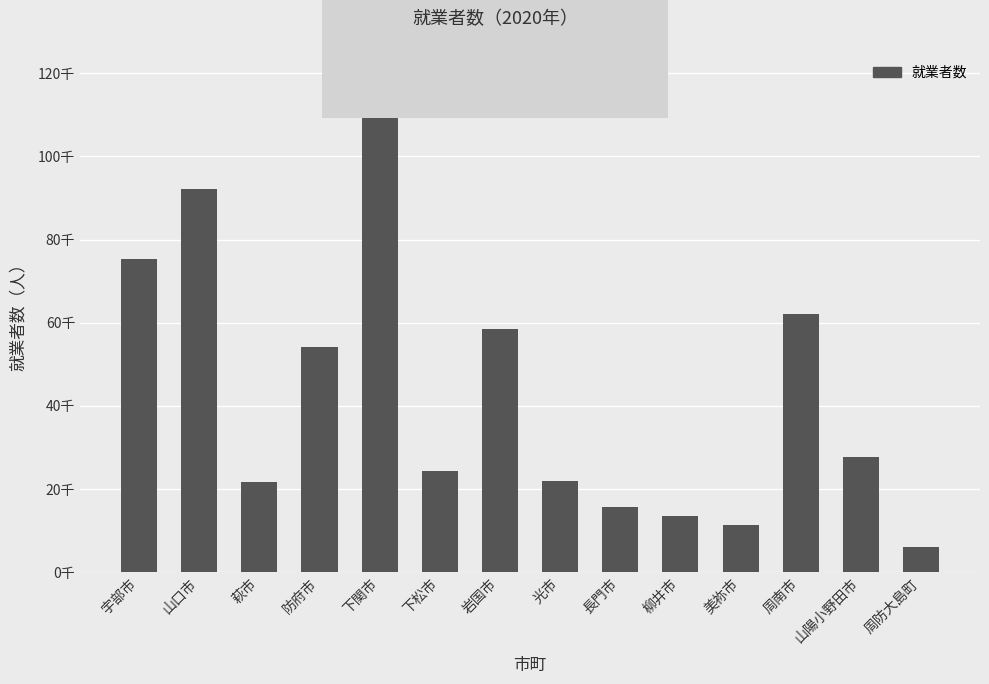

Does the chart contain any negative values?

No